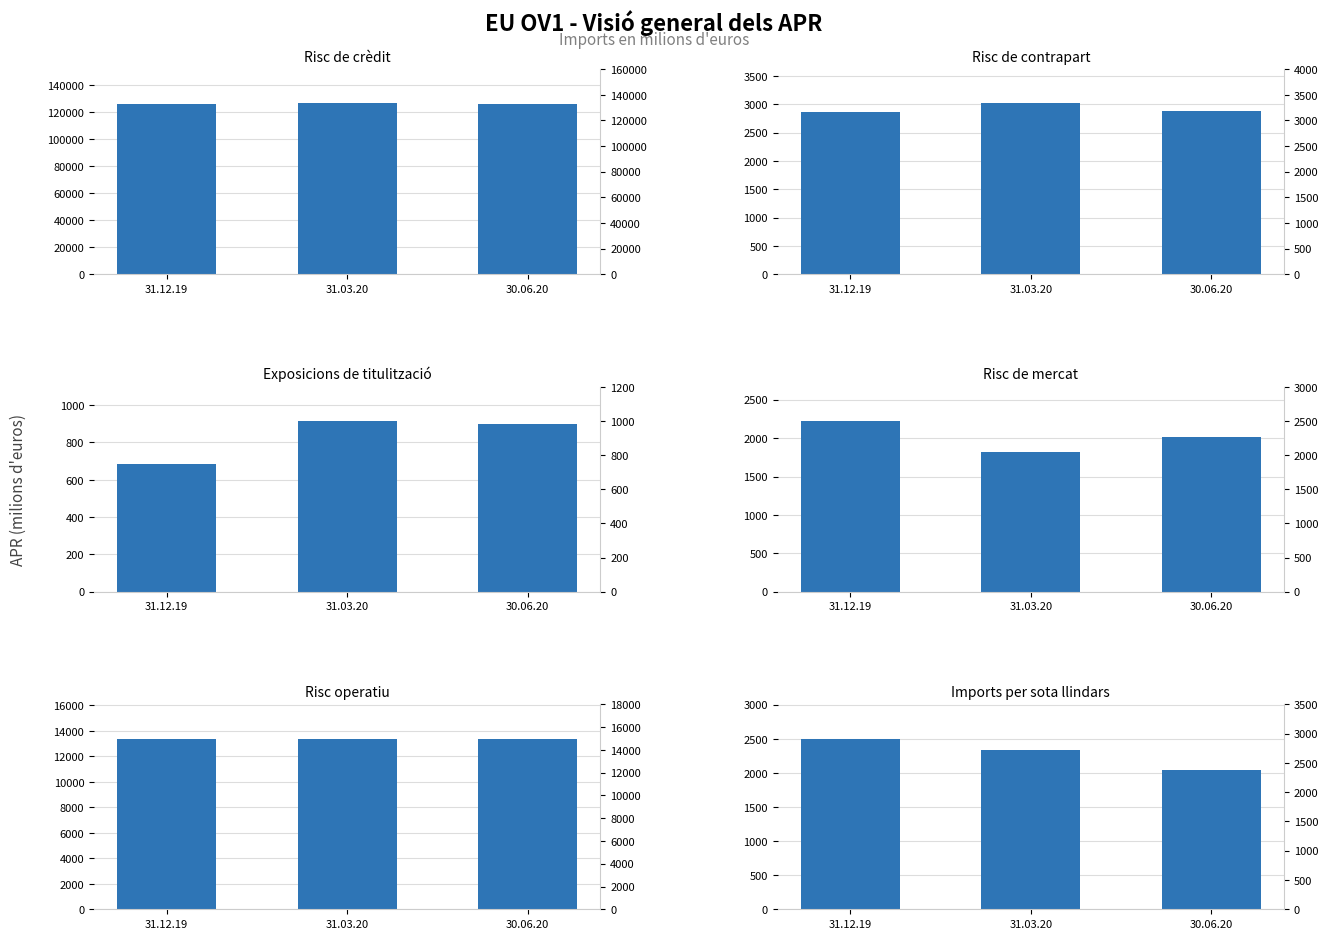

The value of Imports per sota llindars at 30.06.20 is 1401.7. True or false?

False